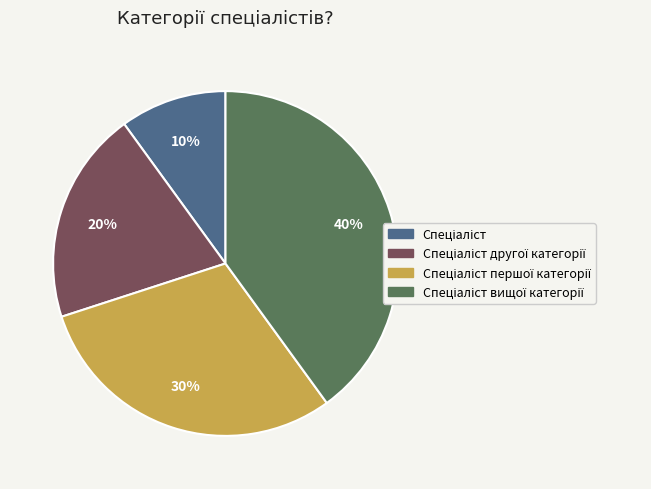

Is there a majority slice in this chart?

No